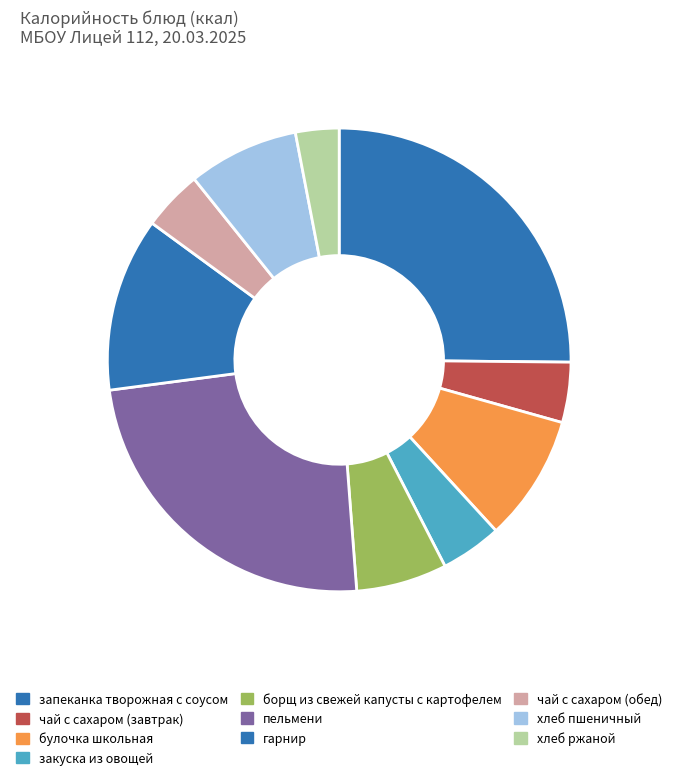

To the nearest percent, what percentage of the pie is чай с сахаром (обед)?

4%